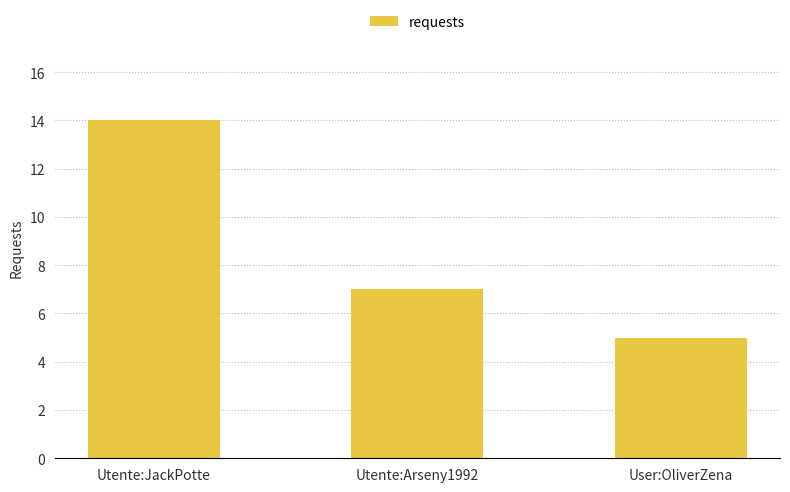

At which category does the chart reach its peak across all series?

Utente:JackPotte